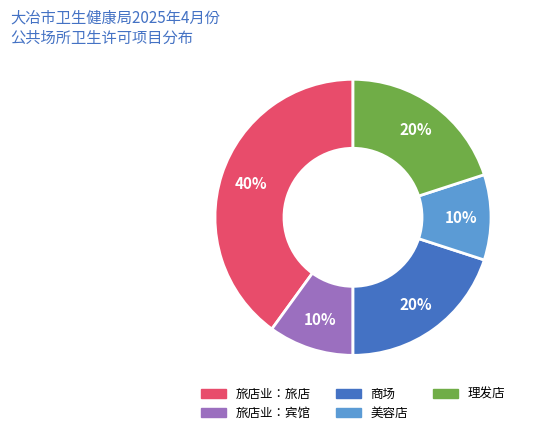

Combined, do 理发店 and 商场 account for over 50%?

No